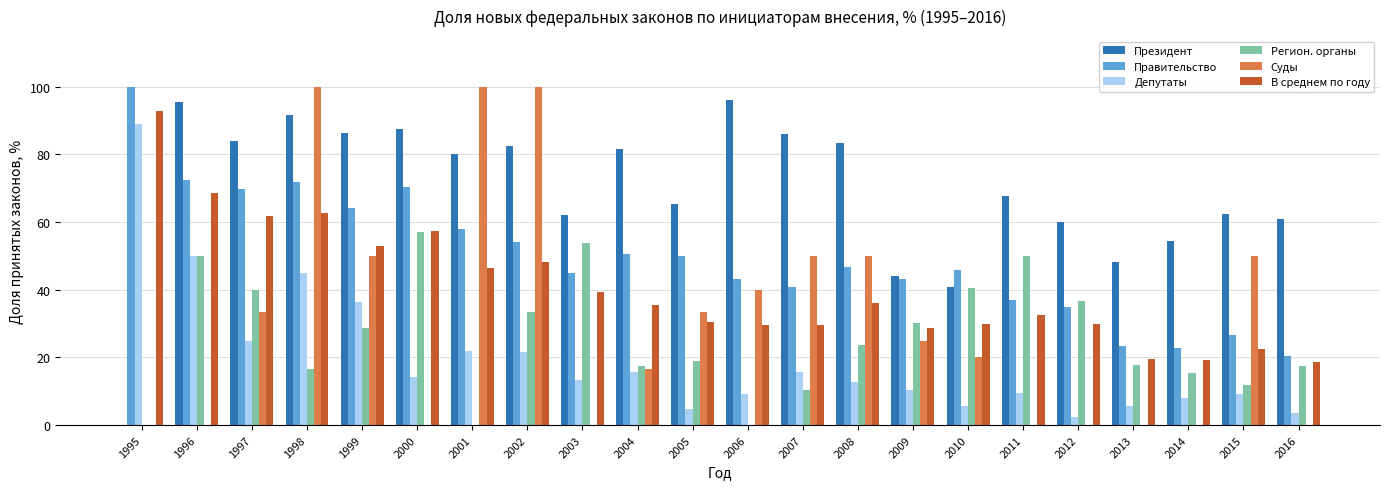

What are all the series names shown in the legend?

Президент, Правительство, Депутаты, Регион. органы, Суды, В среднем по году